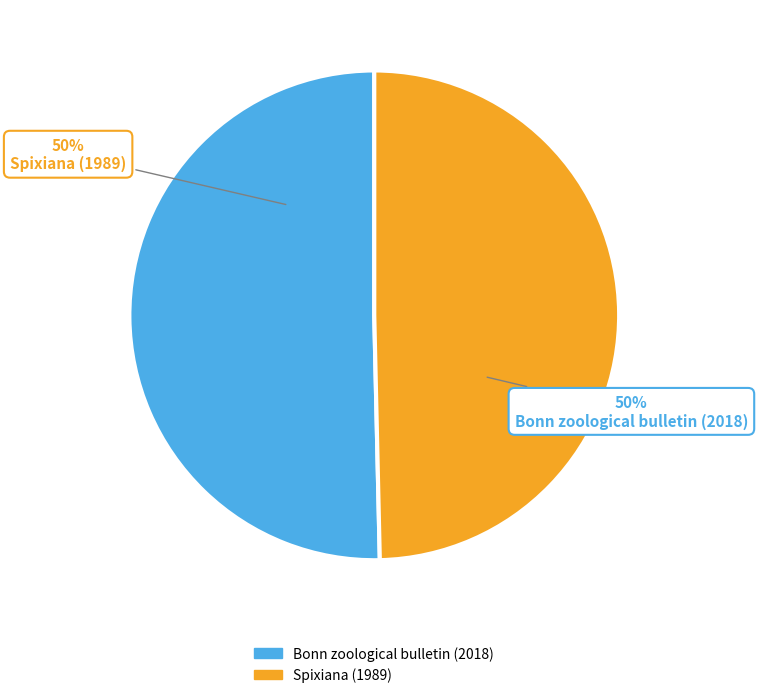

The Bonn zoological bulletin (2018) slice represents 38% of the pie. True or false?

False